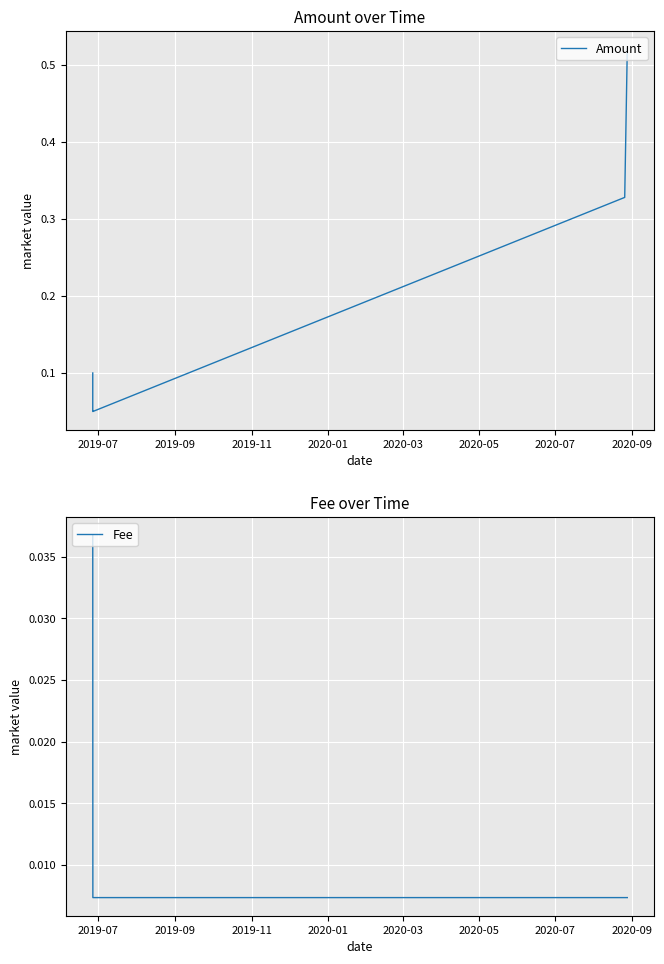

Is this an area chart (filled region under the line)?

No